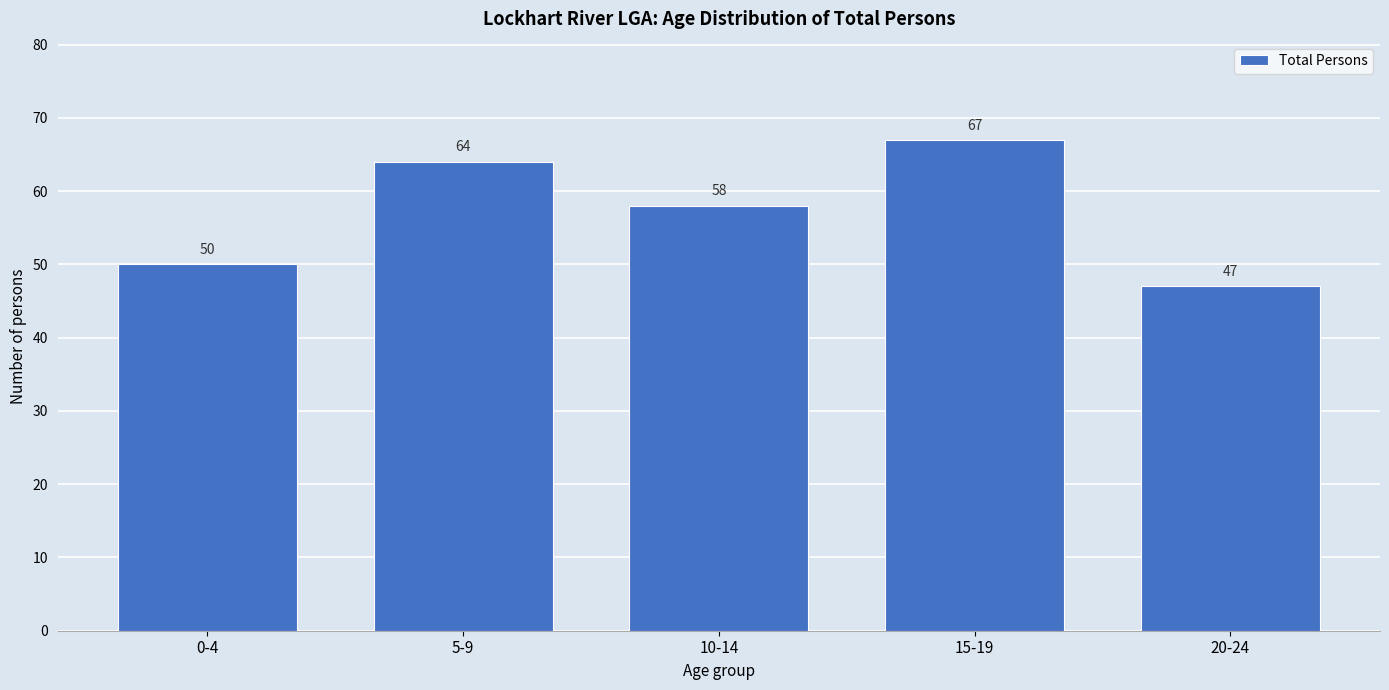

Reading left to right, list all the values displayed in this chart.

0-4=50	5-9=64	10-14=58	15-19=67	20-24=47